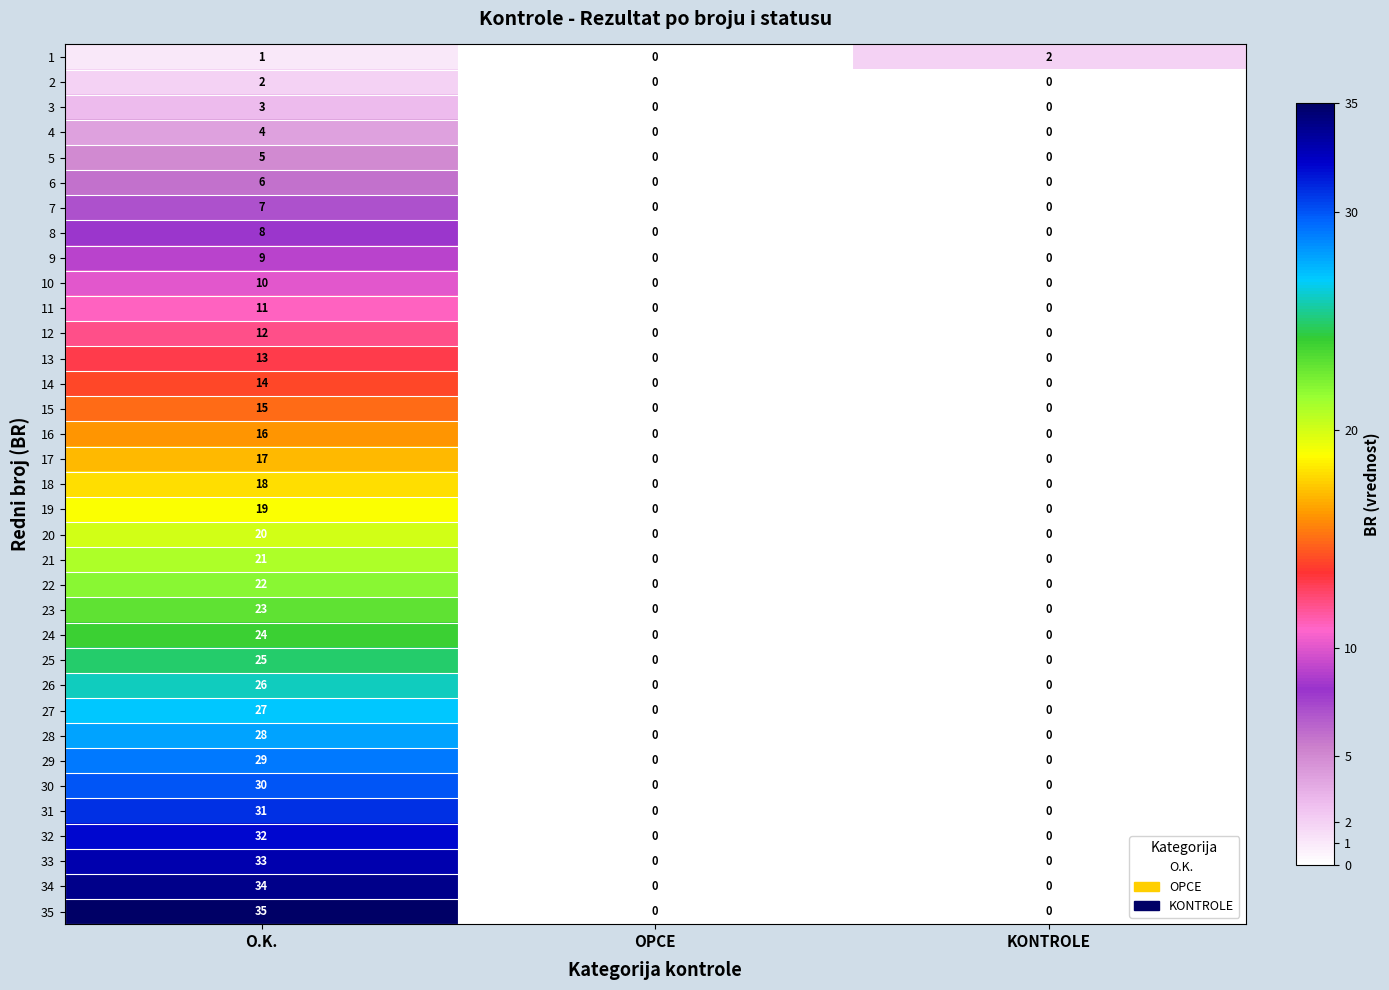

What is the difference between the highest and lowest values at O.K.?

34